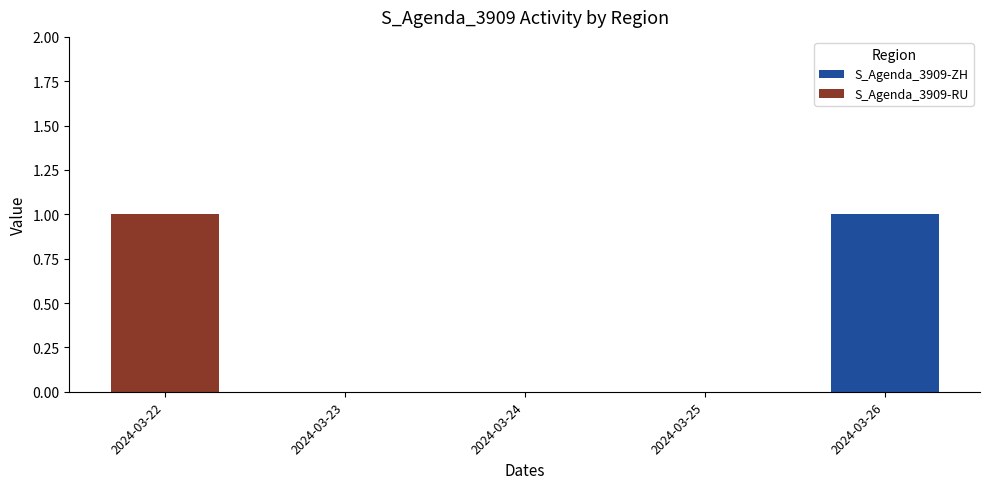

Which category has the highest value in the S_Agenda_3909-ZH series?

2024-03-26